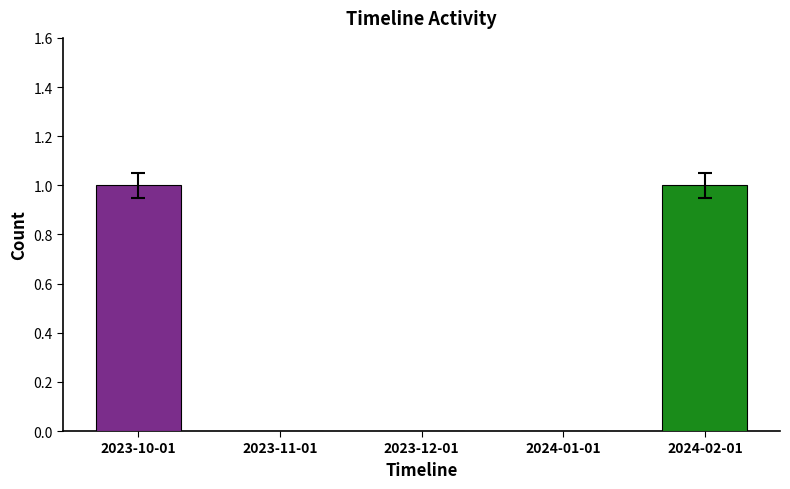

Is it true that Dataset equals 1 at 2023-10-01?

True